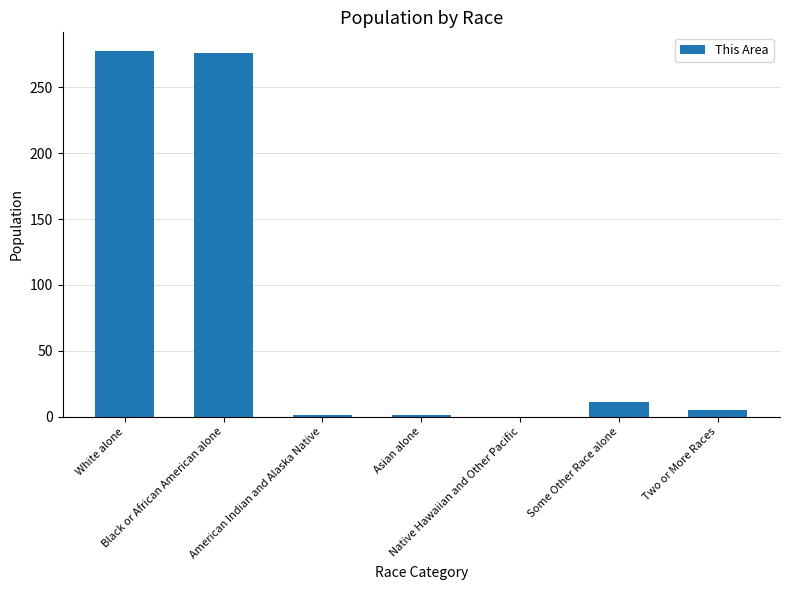

What is the maximum value shown in the chart?

278